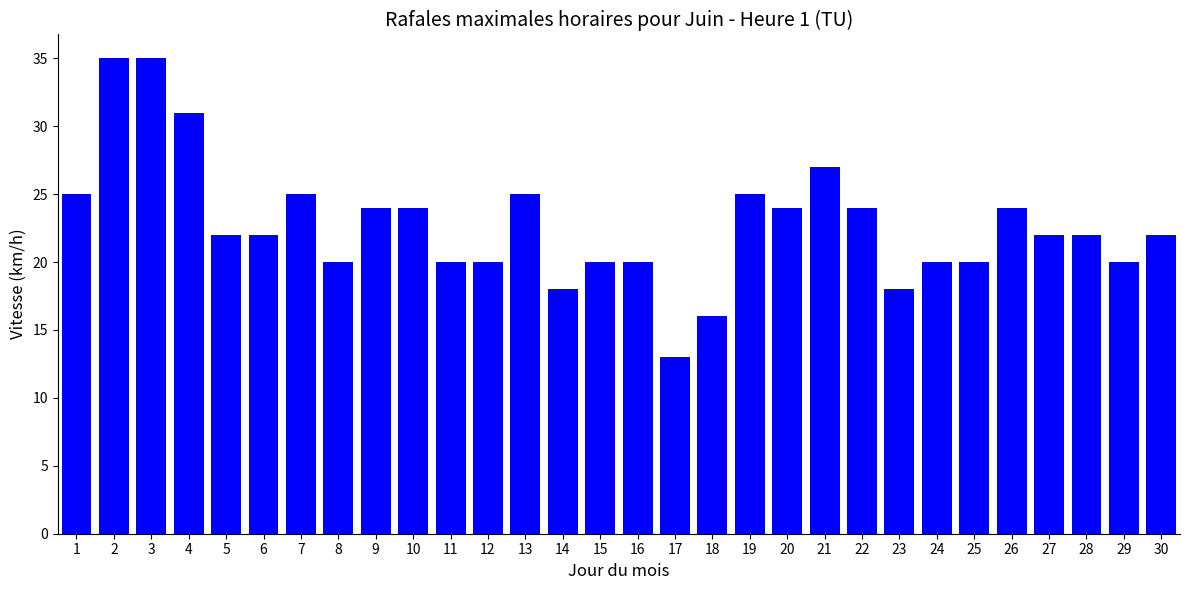

Approximately how many times larger is the value at 23 compared to 29?

0.9